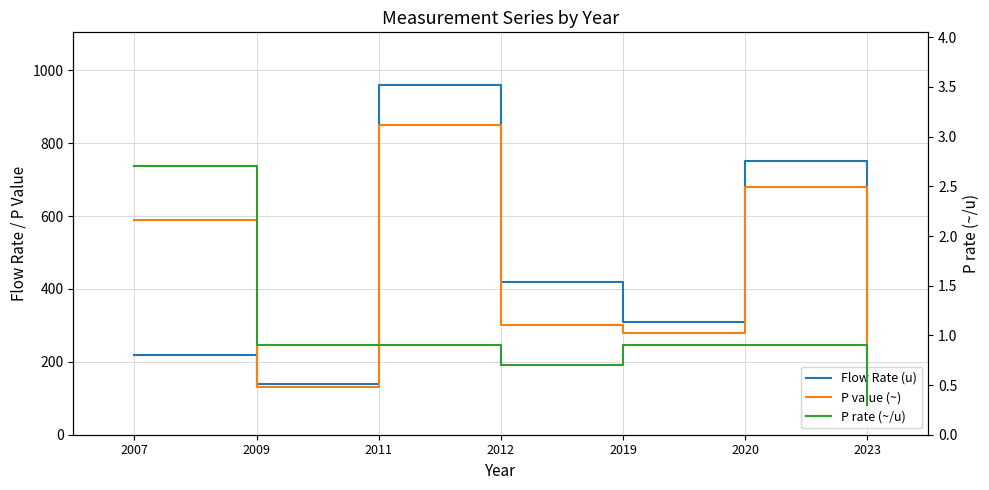

Which has a higher value, 2020 or 2012?

2020